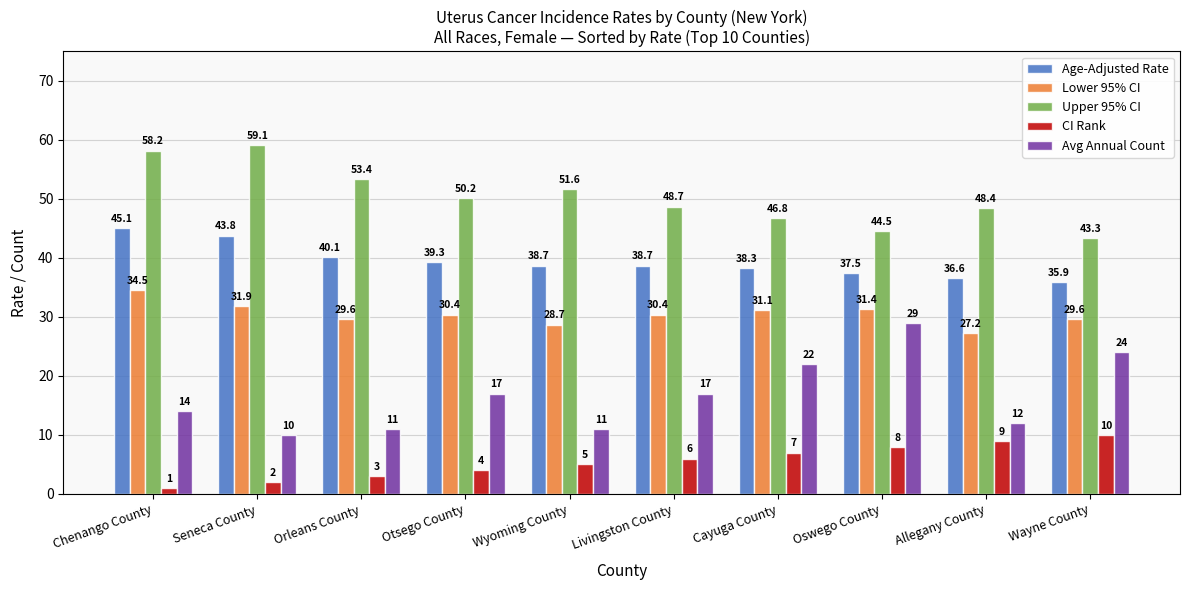

What position from the left is Allegany County?

9